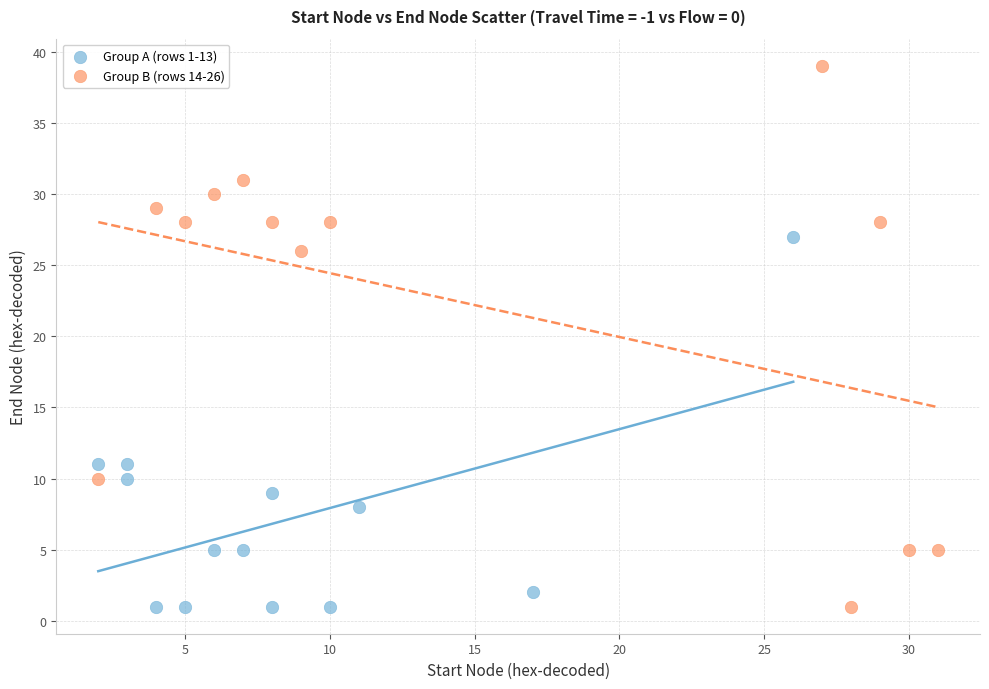

Which series has the widest spread of Y values?

Group B (rows 14-26)